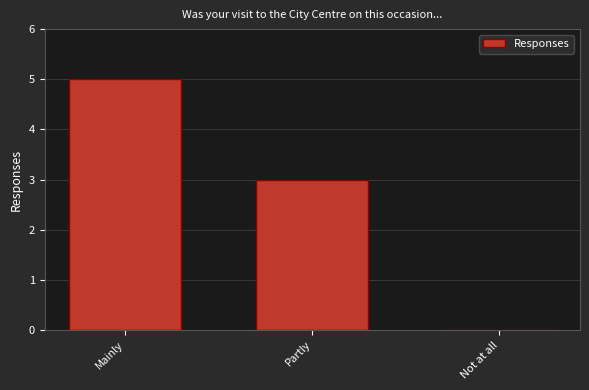

What is the maximum value shown in the chart?

5